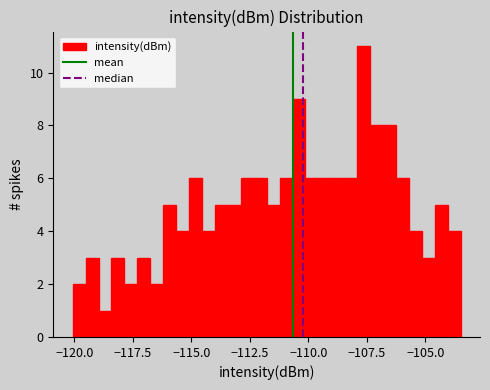

Read against the x-axis, roughly where is the centre of the tallest bar?

-107.5